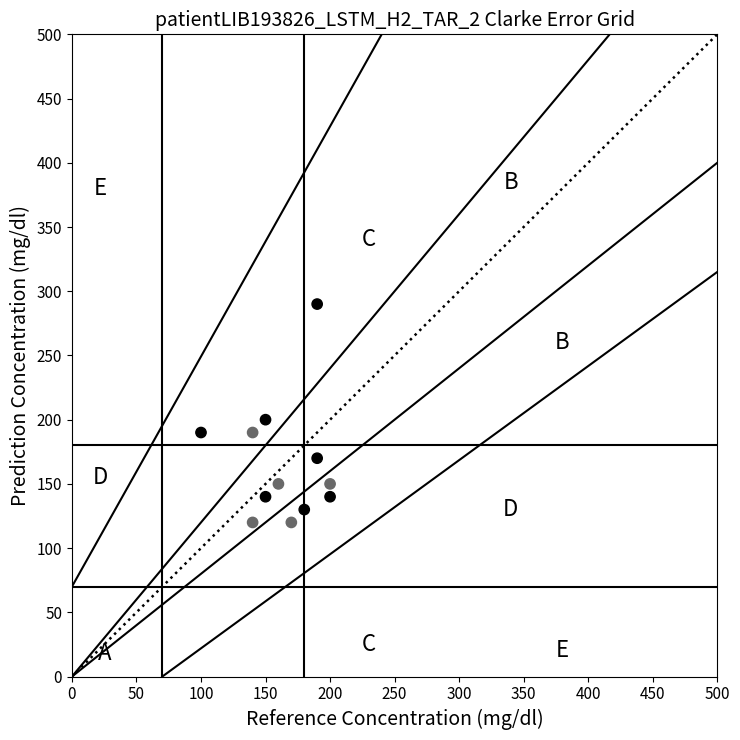

What Y value in the scatter plot is closest to 205?

200